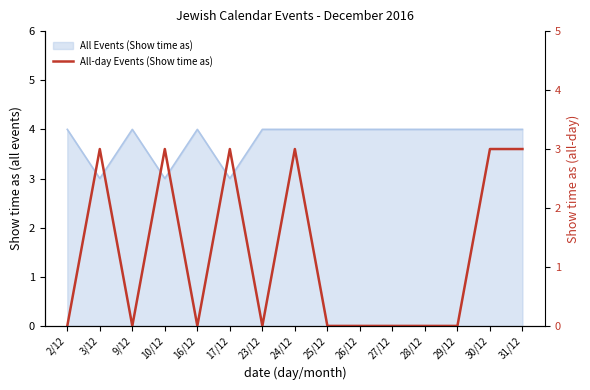

True or false: the data shows 5 at 30/12.

False